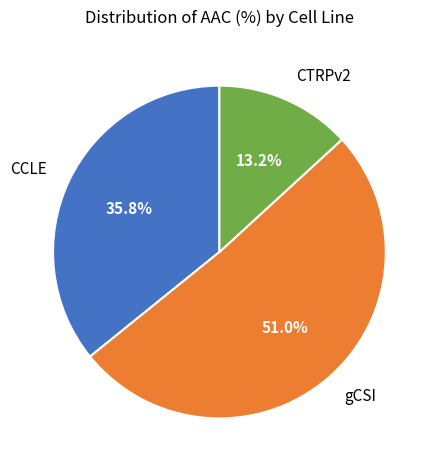

The gCSI slice represents 39% of the pie. True or false?

False